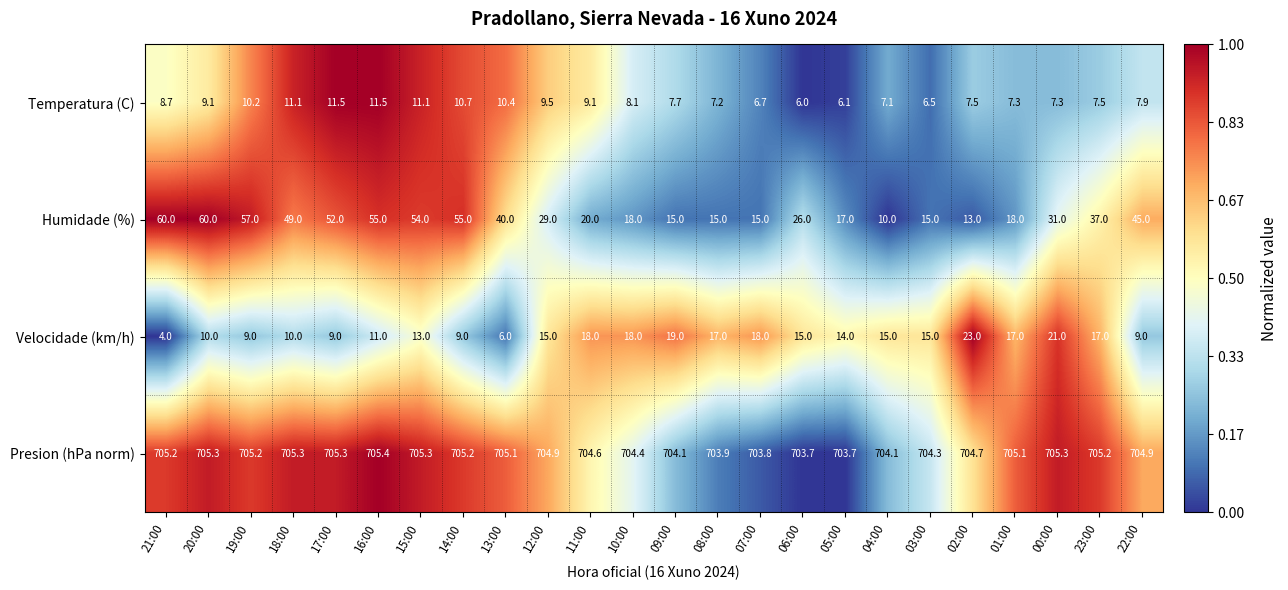

True or false: Velocidade (km/h) has a value of 9.0 at 13:00.

False